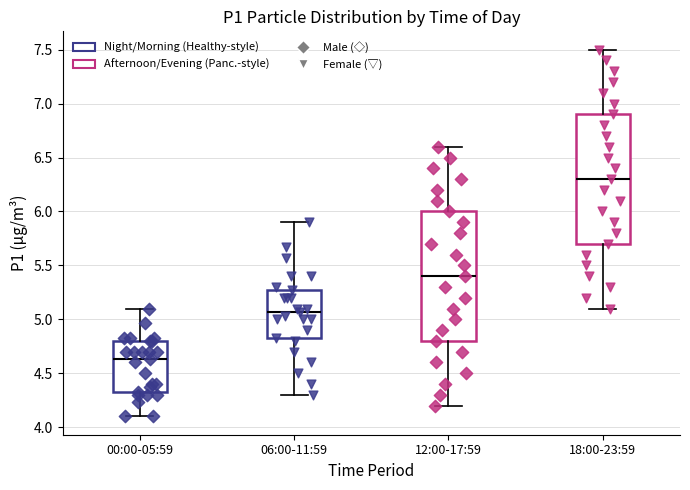

Reading left to right, read every box against the y-axis: the position of its median line, the range the box covers, and the ends of its whiskers. The values are not printed on the chart, so give them approximately, as read against the axis.

00:00-05:59: median 4.65, box 4.35 to 4.80, whiskers 4.10 to 5.10
06:00-11:59: median 5.05, box 4.85 to 5.25, whiskers 4.30 to 5.90
12:00-17:59: median 5.40, box 4.80 to 6.00, whiskers 4.20 to 6.60
18:00-23:59: median 6.30, box 5.70 to 6.90, whiskers 5.10 to 7.50